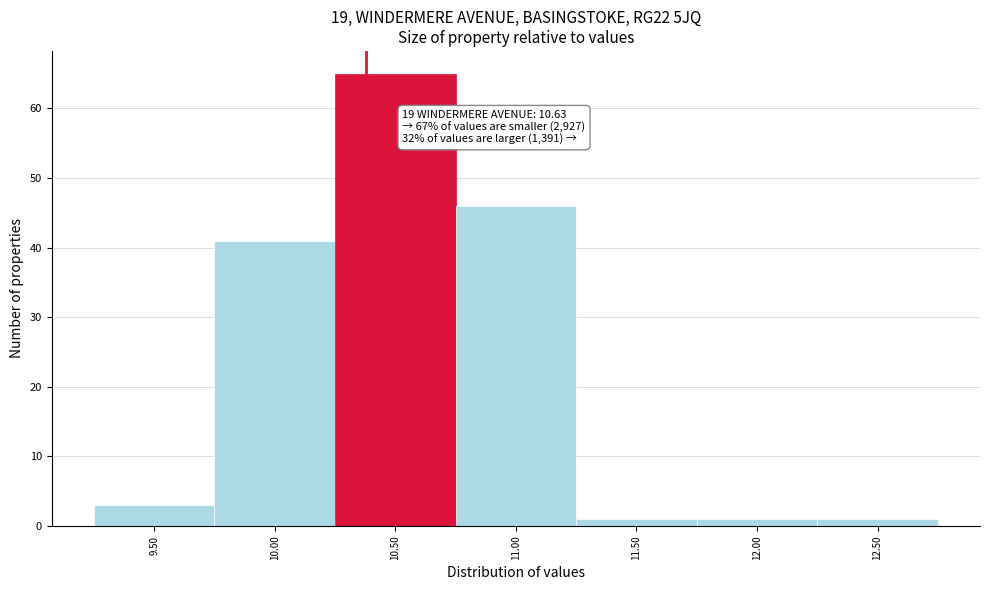

Reading right to left, transcribe all the data shown in this chart.

12.50=1	12.00=1	11.50=1	11.00=46	10.50=65	10.00=41	9.50=3